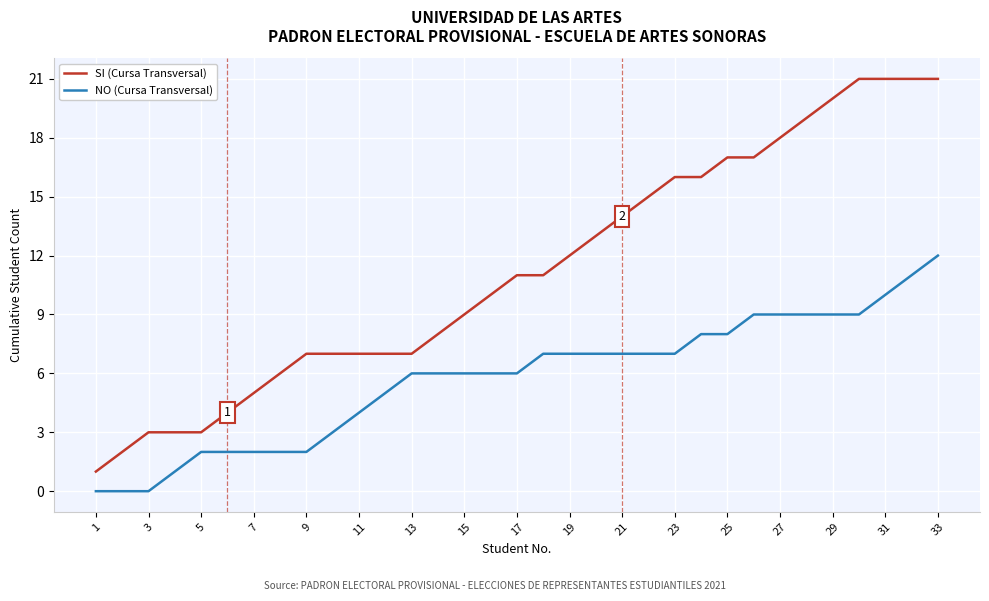

What is the difference between the maximum and minimum values in the SI (Cursa Transversal) series?

20